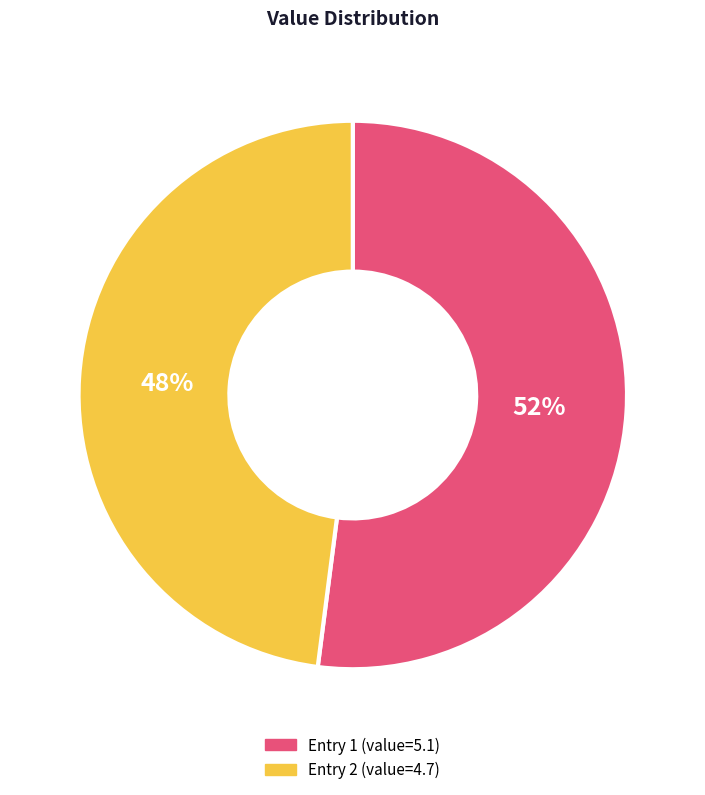

How many segments does this pie chart have?

2